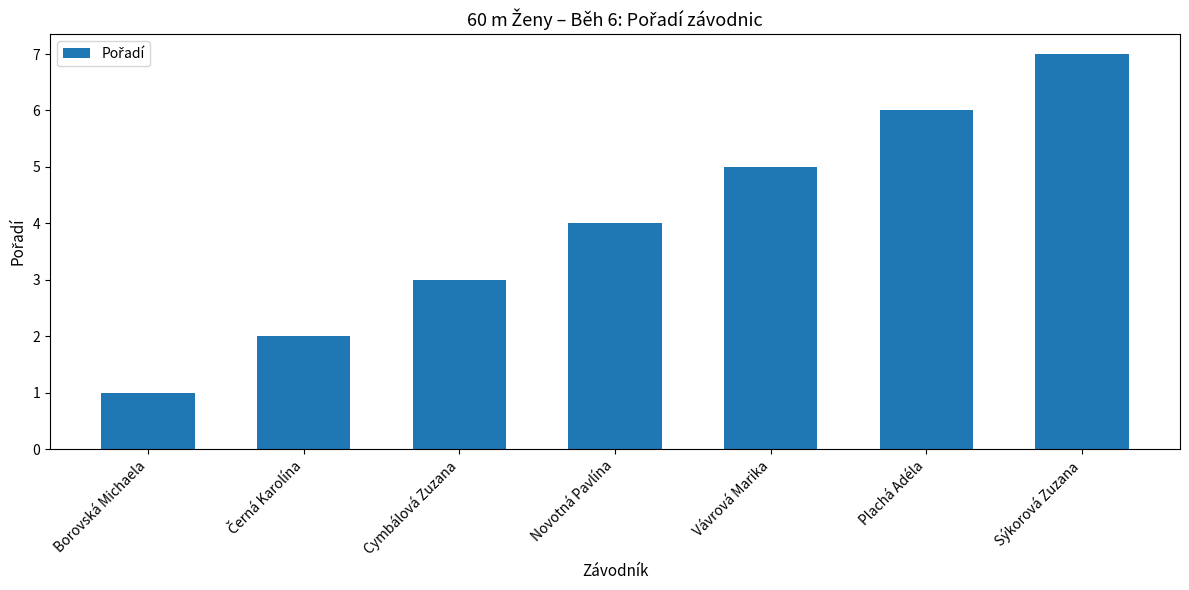

How many series are shown in this chart?

1